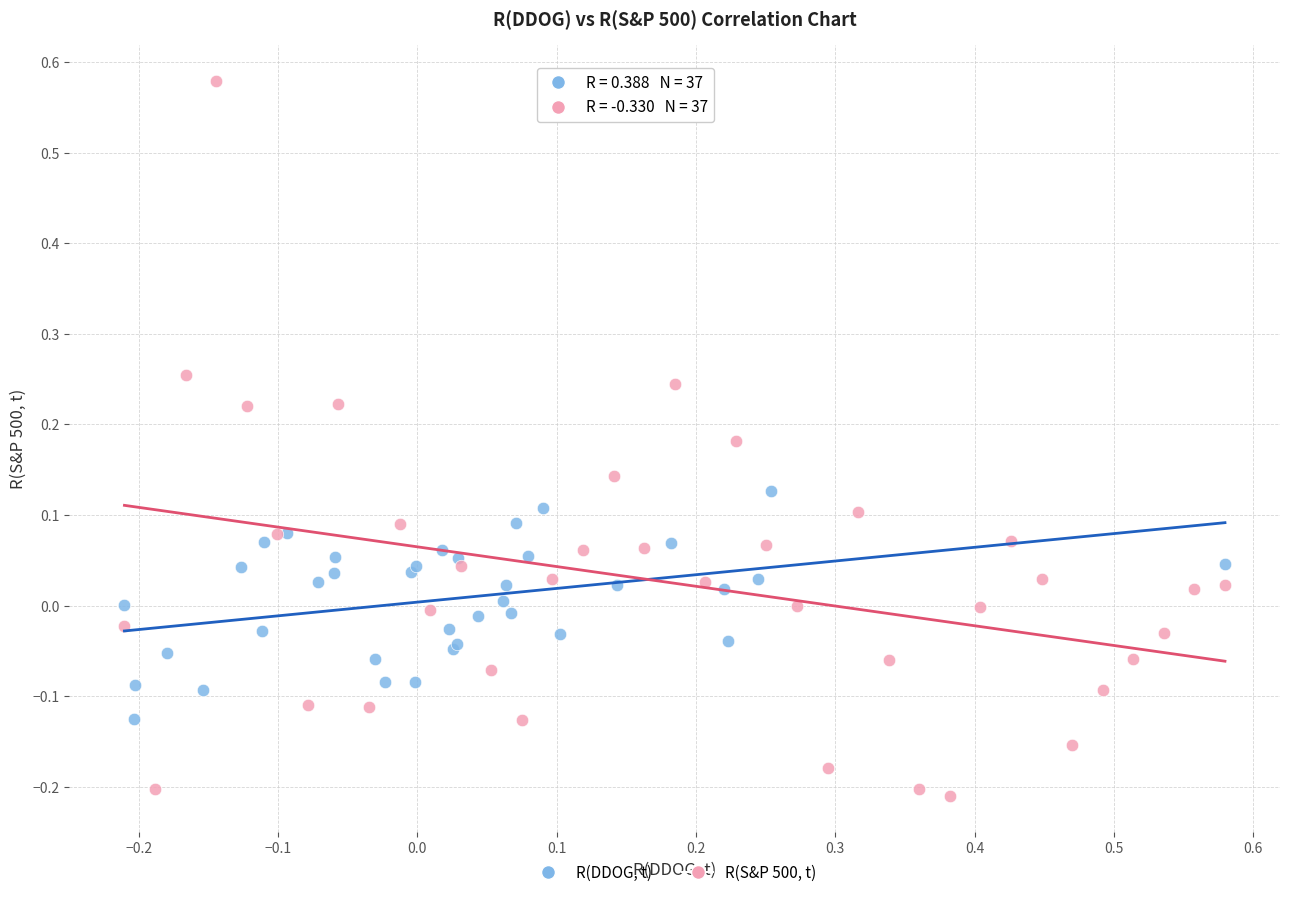

Which series reaches the maximum Y coordinate?

R(S&P 500, t)